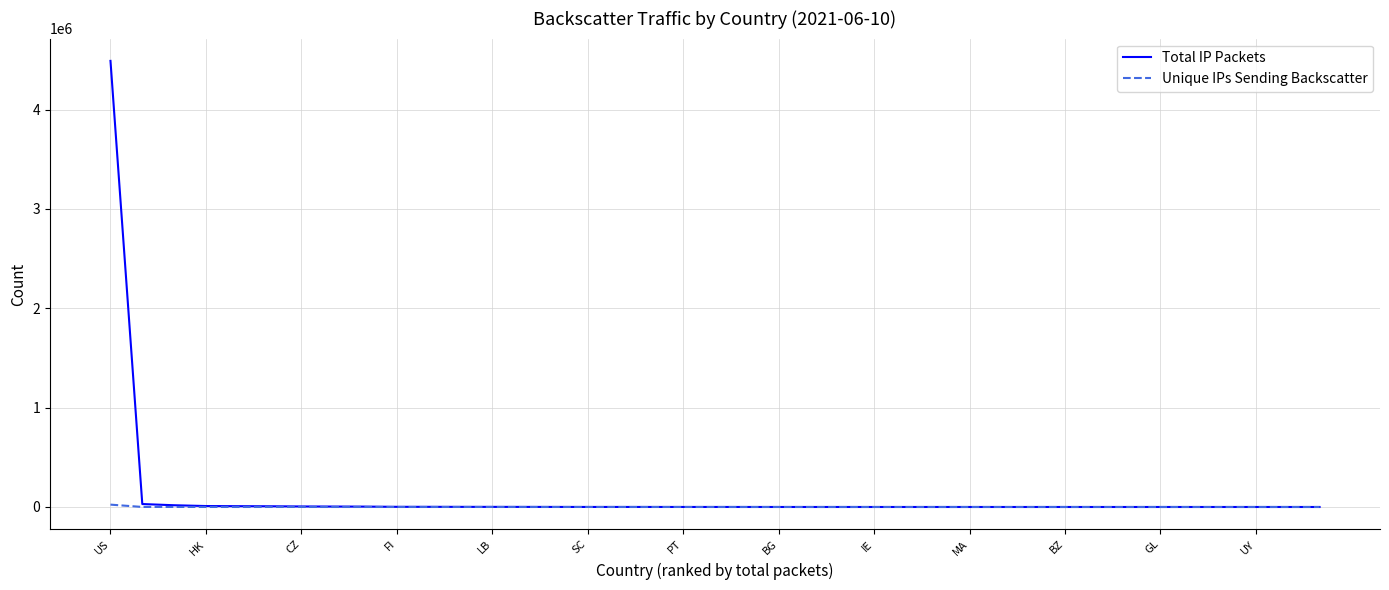

What is the highest value of the Total IP Packets series?

4490584